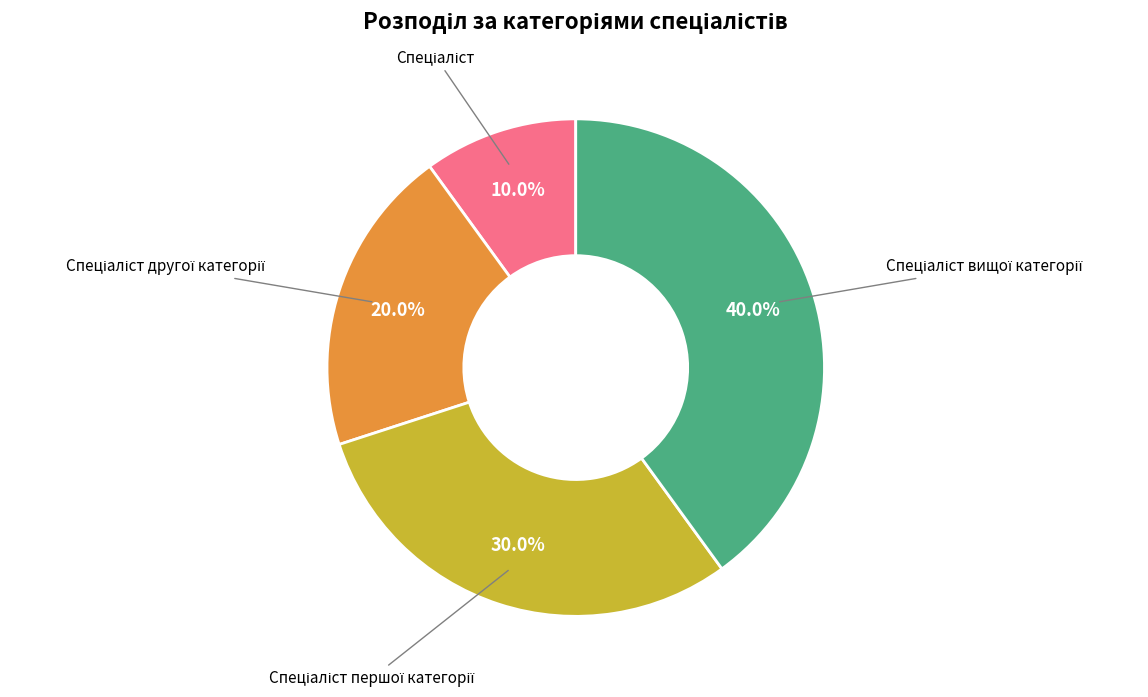

Does any single category account for the majority?

No